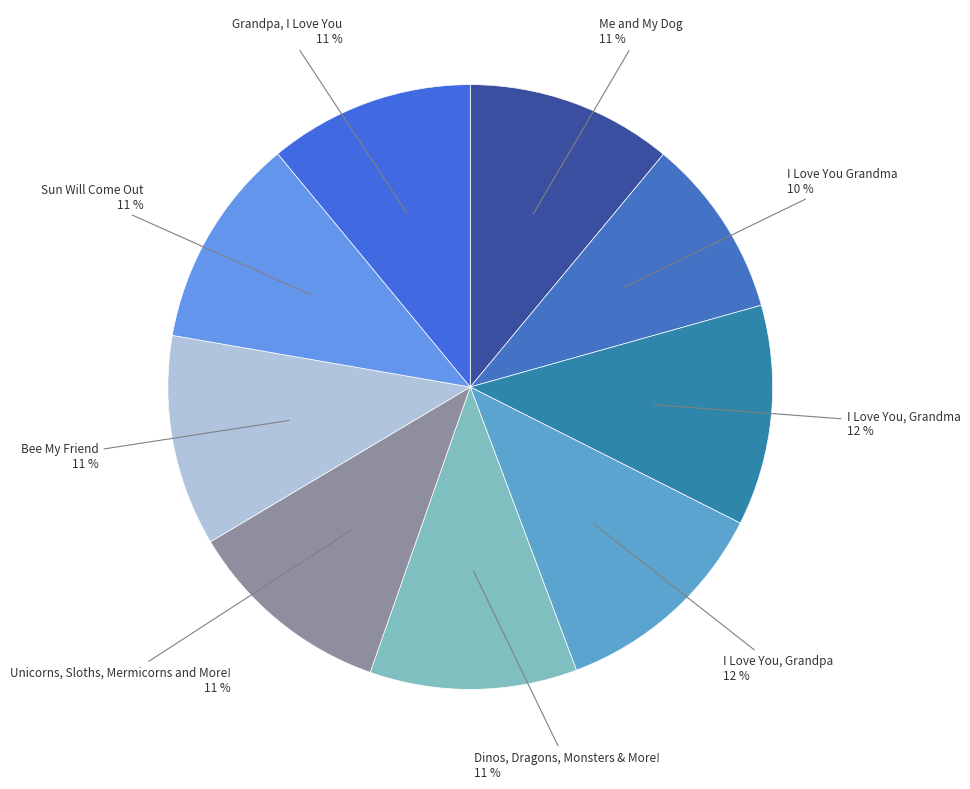

What is the smallest slice in the pie chart?

I Love You Grandma